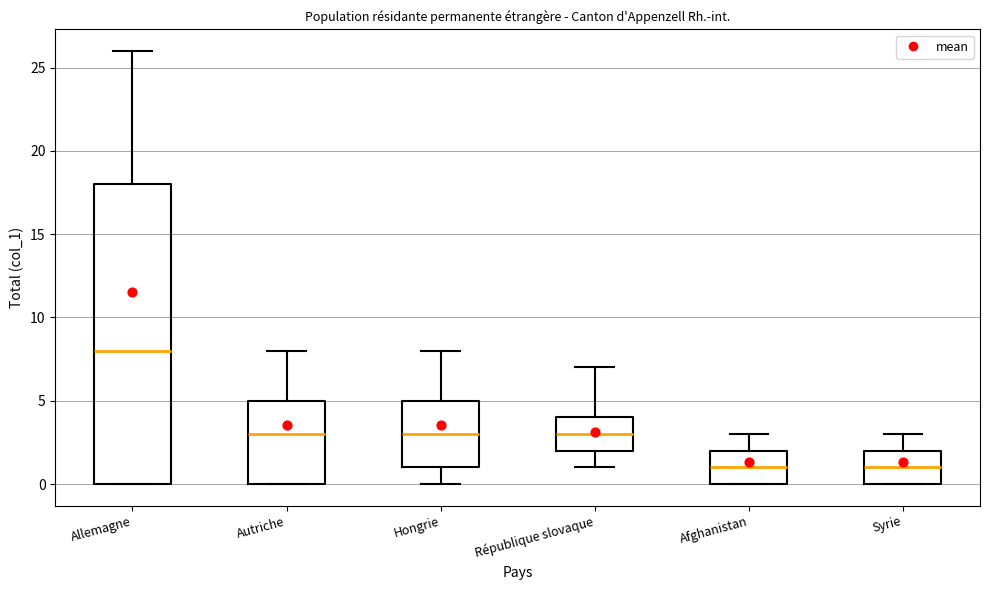

Reading left to right, read every box against the y-axis: the position of its median line, the range the box covers, and the ends of its whiskers. The values are not printed on the chart, so give them approximately, as read against the axis.

Allemagne: median 8, box 0 to 18, whiskers 0 to 26
Autriche: median 3, box 0 to 5, whiskers 0 to 8
Hongrie: median 3, box 1 to 5, whiskers 0 to 8
République slovaque: median 3, box 2 to 4, whiskers 1 to 7
Afghanistan: median 1, box 0 to 2, whiskers 0 to 3
Syrie: median 1, box 0 to 2, whiskers 0 to 3